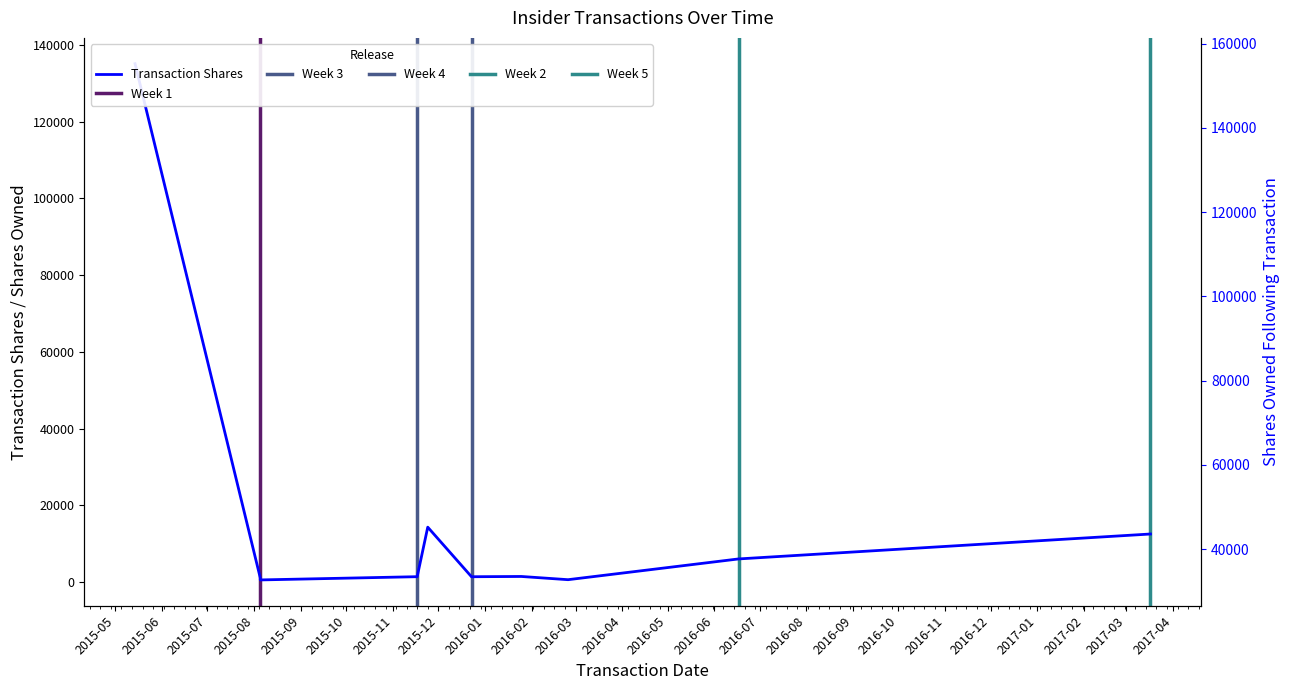

Does the chart display data point markers on the line(s)?

No